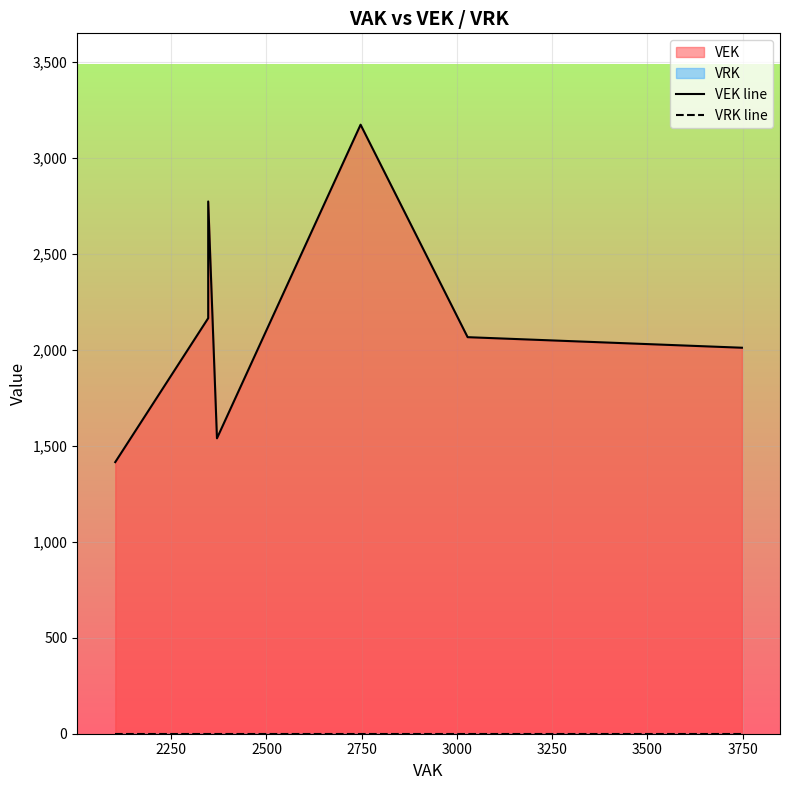

True or false: VEK line and VRK line intersect in this chart.

False